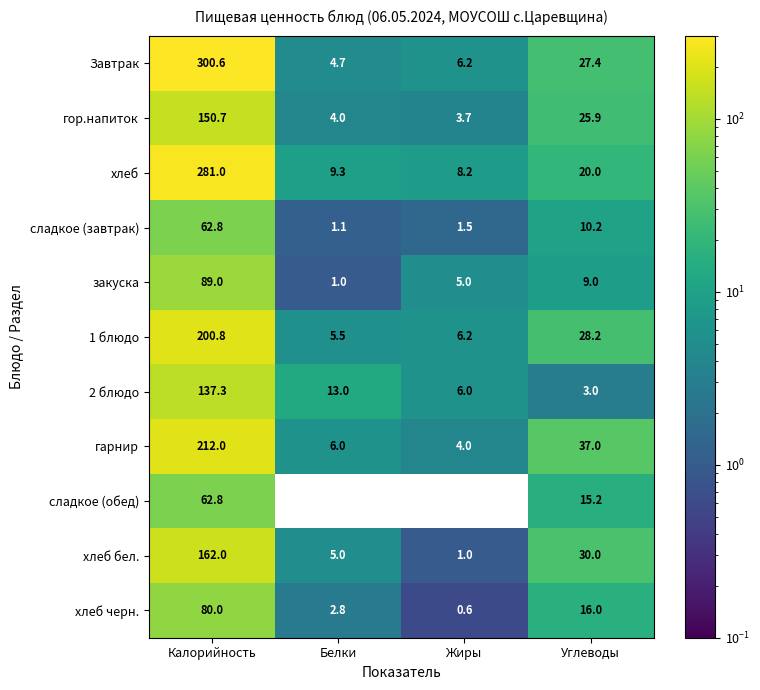

Rank the categories by хлеб черн. value from lowest to highest.

Жиры, Белки, Углеводы, Калорийность